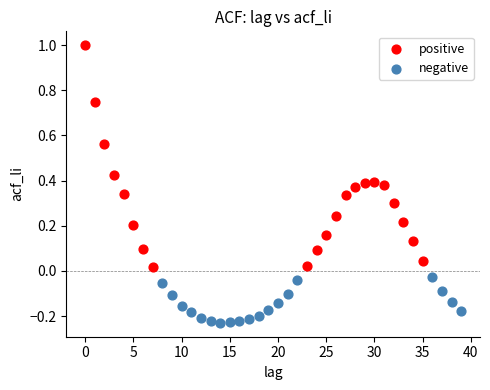

Which series reaches the minimum Y coordinate?

negative